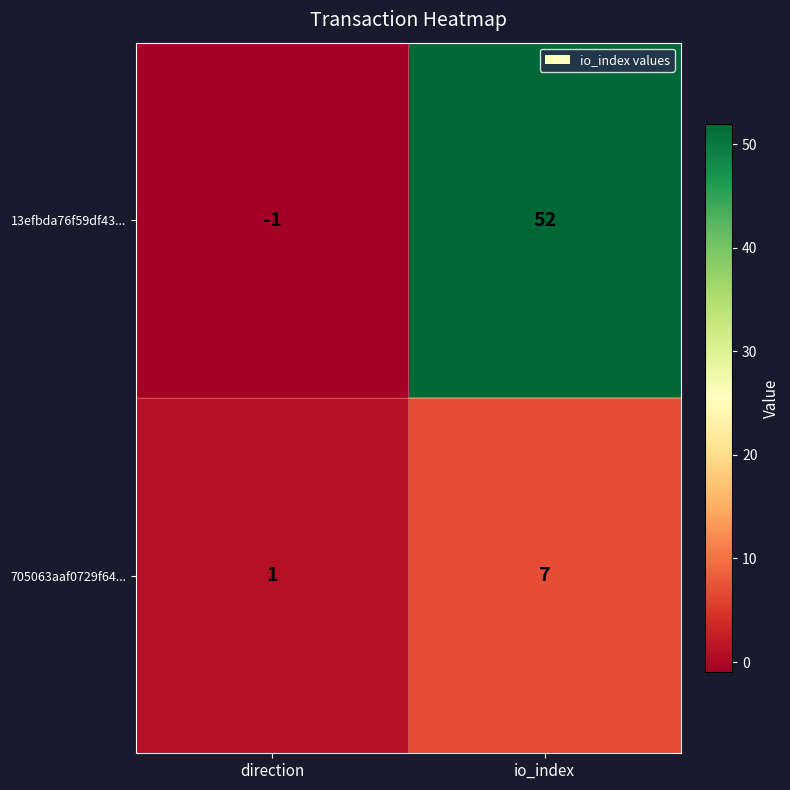

What is the difference between the 13efbda76f59df43... values at io_index and direction?

53